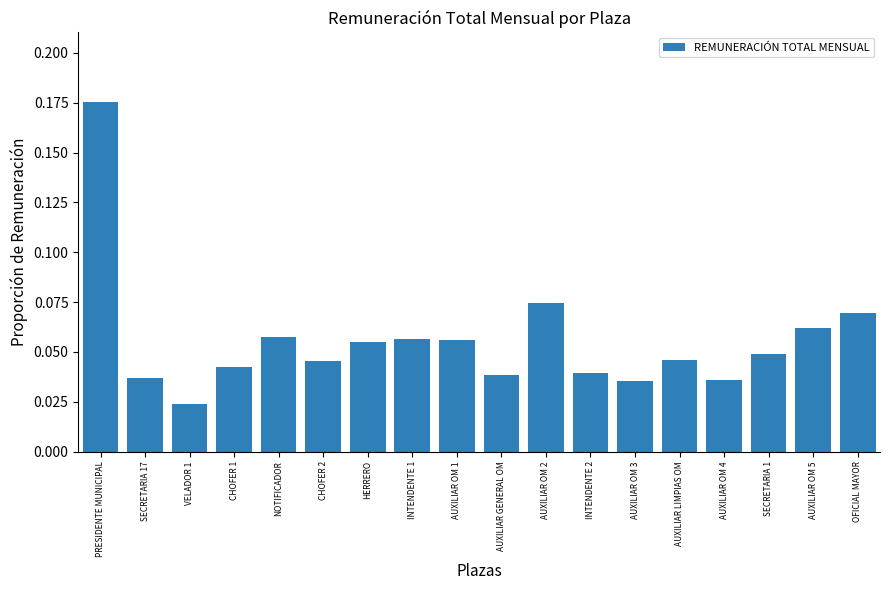

Which has a higher value, INTENDENTE 1 or CHOFER 2?

INTENDENTE 1